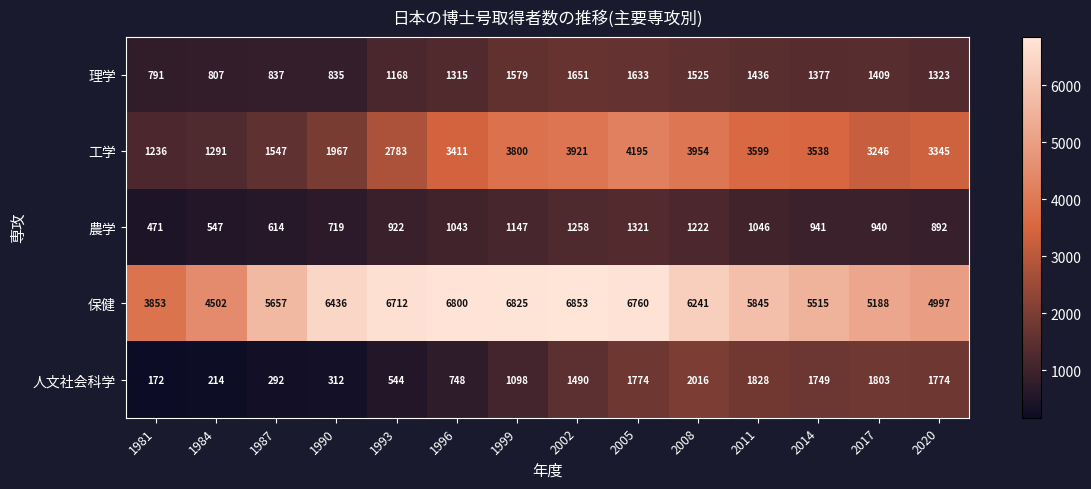

At which label does 理学 first exceed 1377?

1999